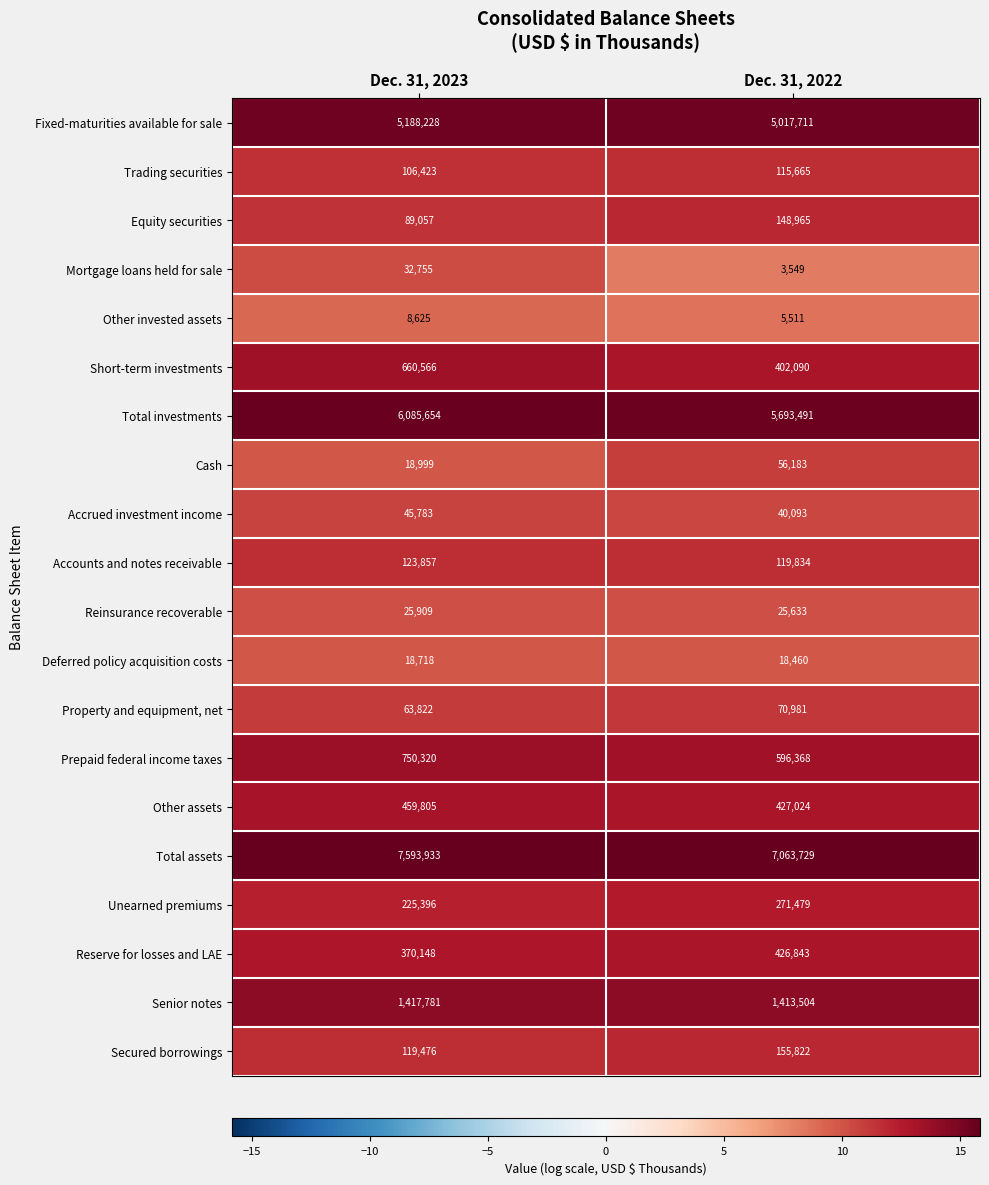

What is the total value across all series at Dec. 31, 2023?

243.7